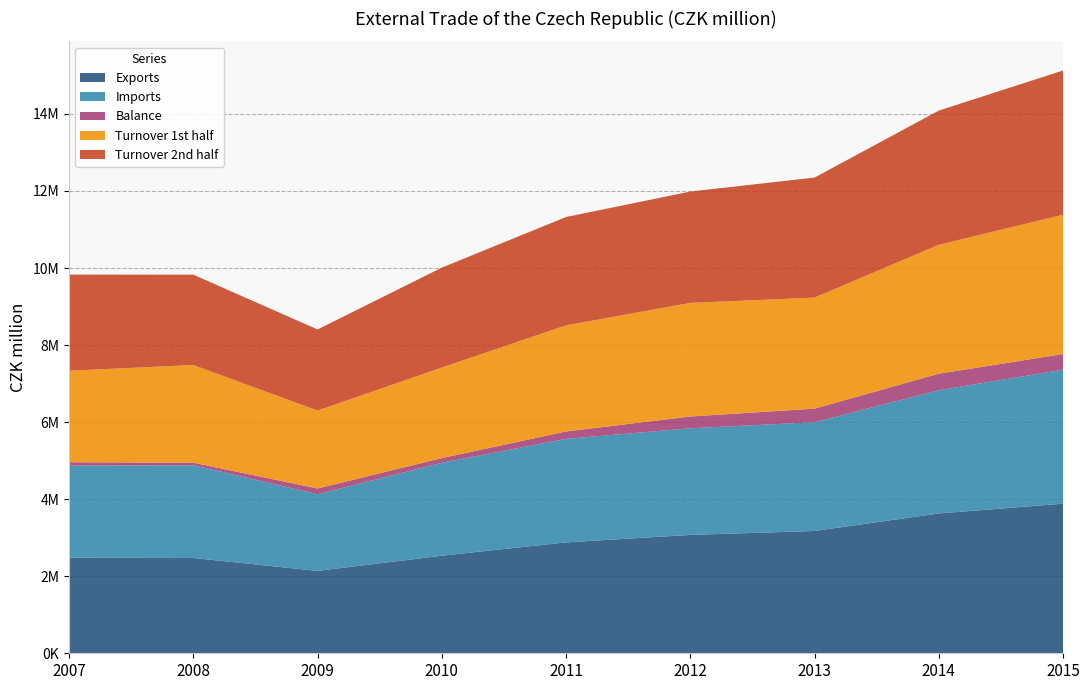

Reading left to right, what are all the values shown in this chart?

Exports: 2007=2479234	2008=2473736	2009=2138623	2010=2532797	2011=2878691	2012=3072598	2013=3174704	2014=3628826	2015=3883249
Imports: 2007=2391319	2008=2406489	2009=1989036	2010=2411556	2011=2687563	2012=2766888	2013=2823485	2014=3199630	2015=3477000
Balance: 2007=87915	2008=67246	2009=149587	2010=121241	2011=191128	2012=305710	2013=351220	2014=429195	2015=406249
Turnover 1st half: 2007=2375525	2008=2535172	2009=2023481	2010=2350313	2011=2754910	2012=2949470	2013=2883023	2014=3345024	2015=3617562
Turnover 2nd half: 2007=2495027	2008=2345053	2009=2104178	2010=2594040	2011=2811344	2012=2890016	2013=3115166	2014=3483431	2015=3742687